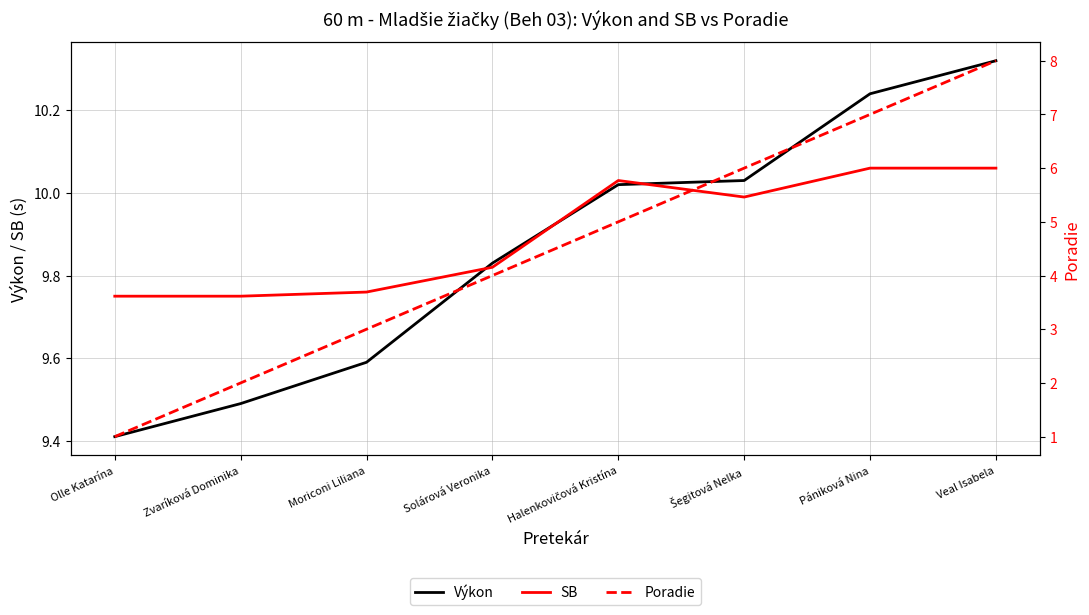

Is this an area chart (filled region under the line)?

No